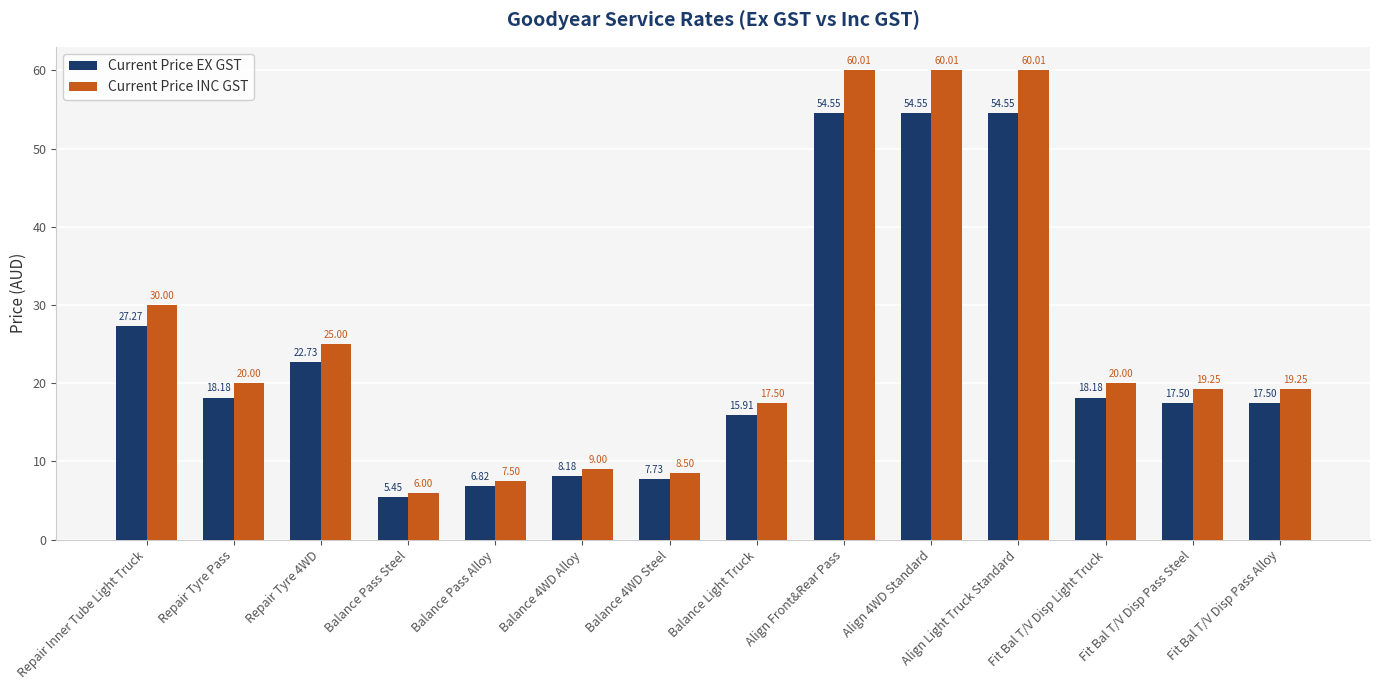

At which label does Current Price INC GST reach its minimum?

Balance Pass Steel